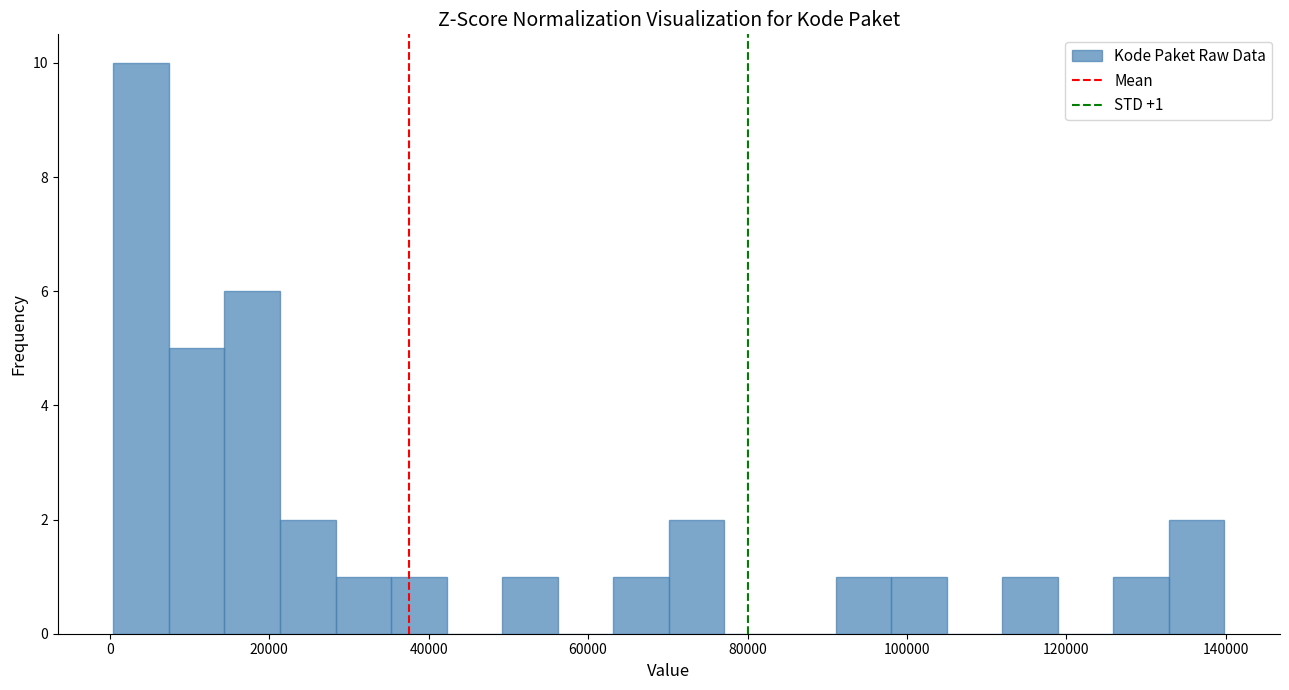

Read against the x-axis, roughly where is the centre of the tallest bar?

4000